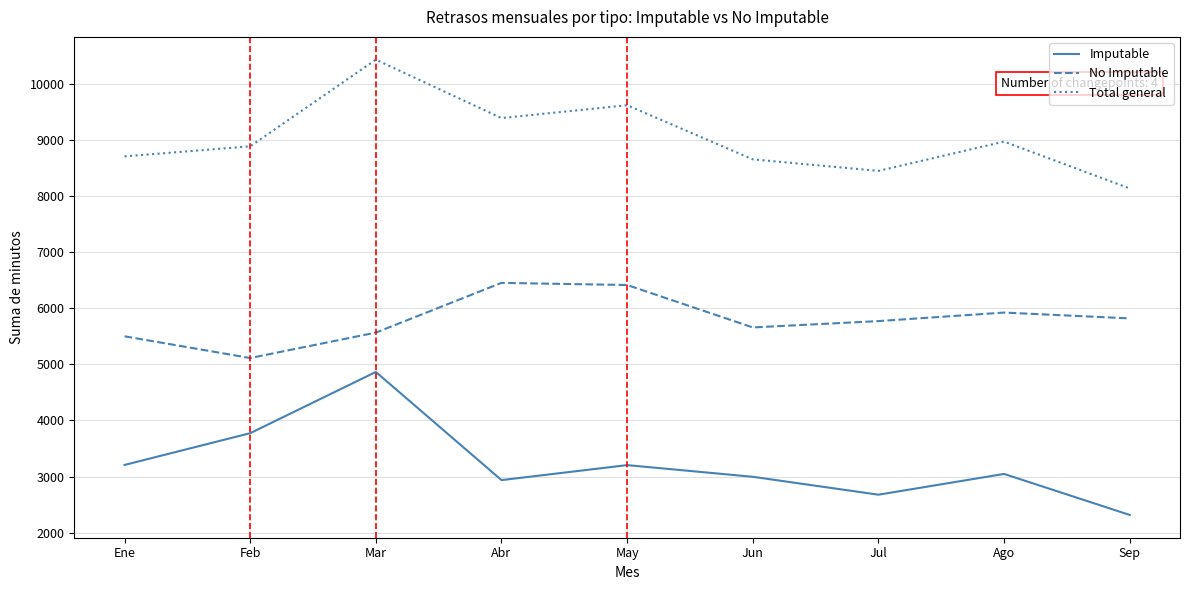

True or false: Total general and No Imputable cross at least once.

False